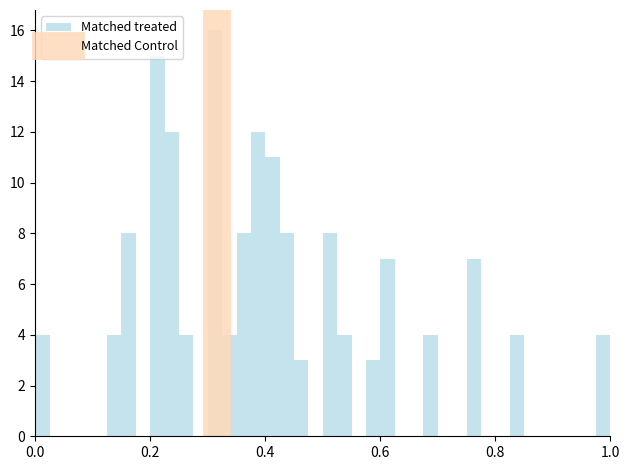

Around what value on the x-axis is the tallest bar? Give the approximate position of its centre, as read against the axis.

0.32